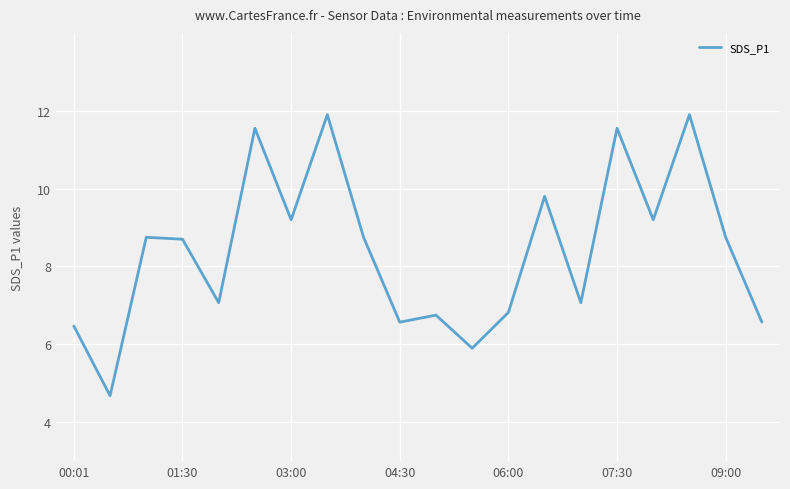

What is the greatest value displayed?

11.9